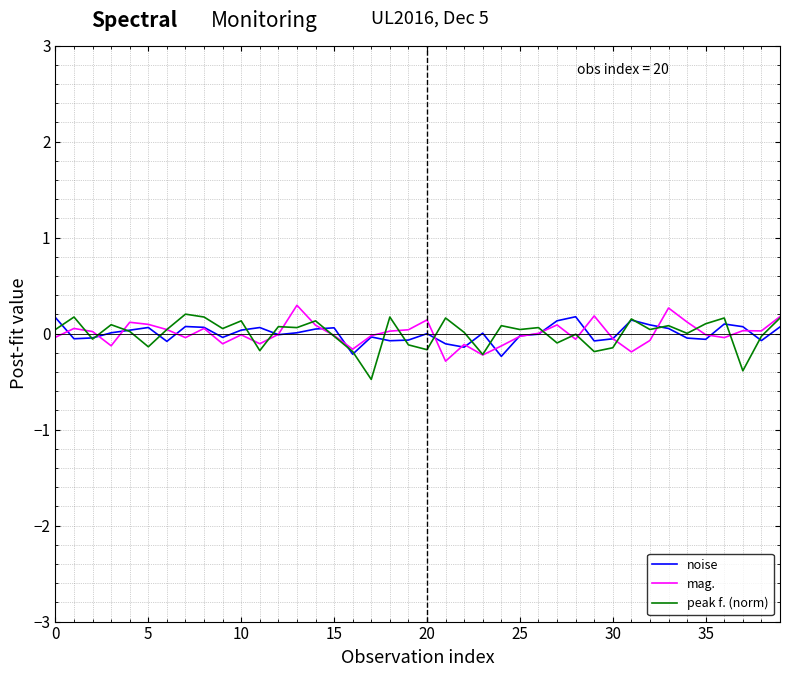

What is the minimum value shown in the chart?

-0.5